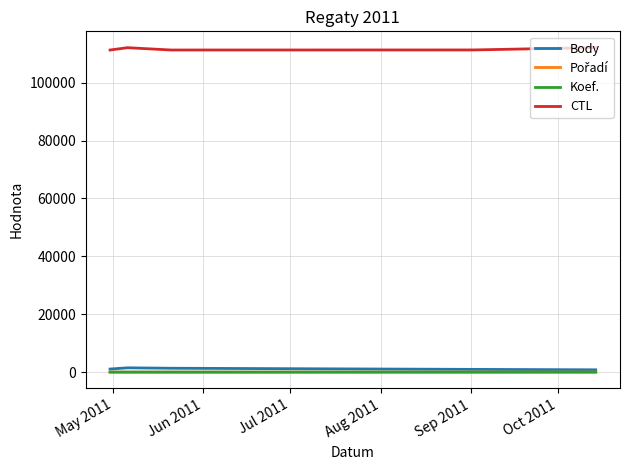

True or false: Koef. and CTL intersect in this chart.

False